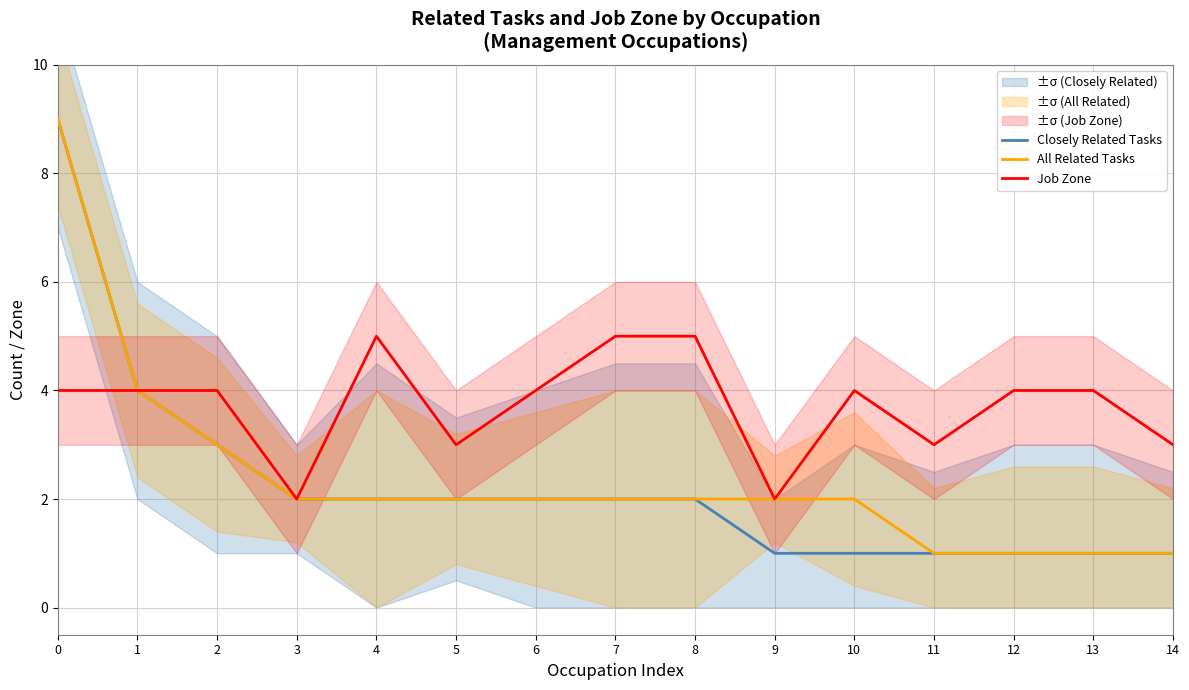

What is the difference between the maximum and second lowest values in the All Related Tasks series?

8